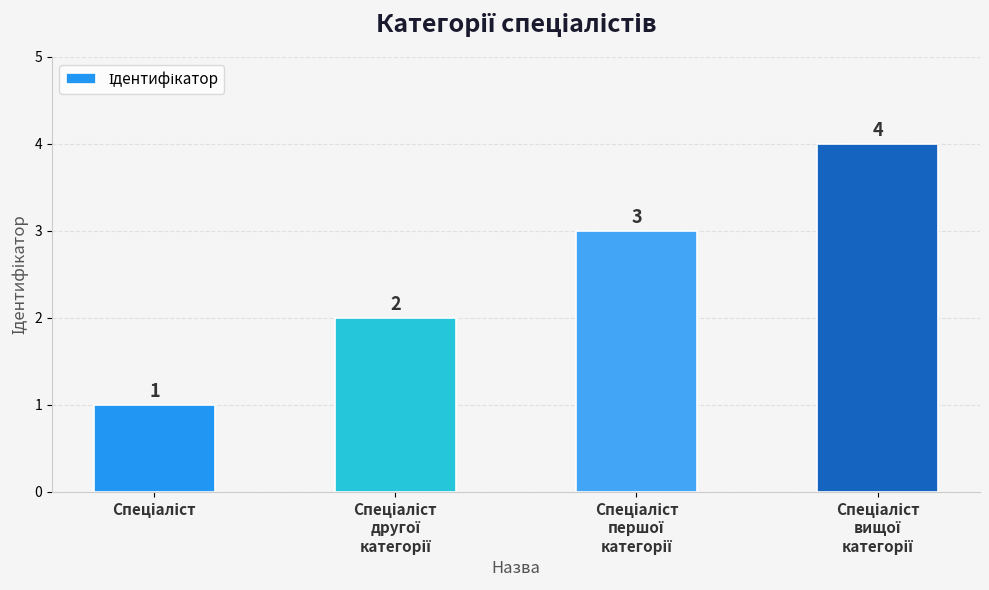

How many values are between 2 and 4?

3